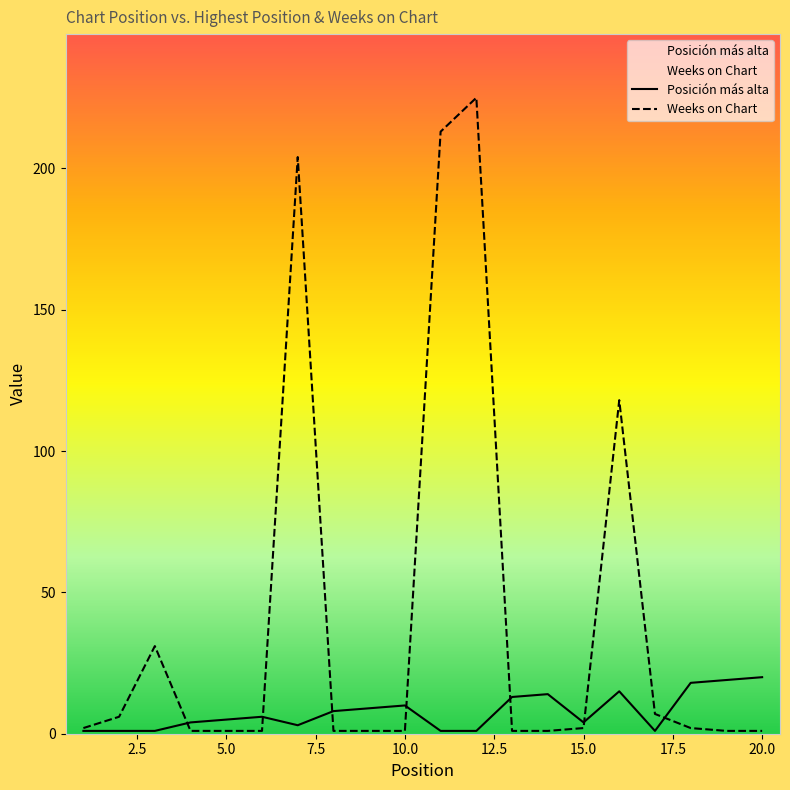

What is the maximum value shown in the chart?

225